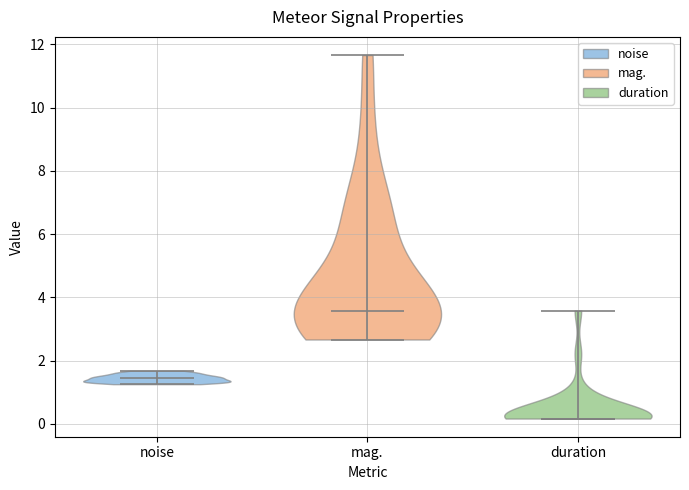

Reading left to right, read every violin against the y-axis: where its median line is, and the lowest and highest points it reaches. The values are not printed on the chart, so give them approximately, as read against the axis.

noise: median line 1.4, lowest point 1.2, highest point 1.6
mag.: median line 3.6, lowest point 2.6, highest point 11.6
duration: median line 0.2, lowest point 0.2, highest point 3.6